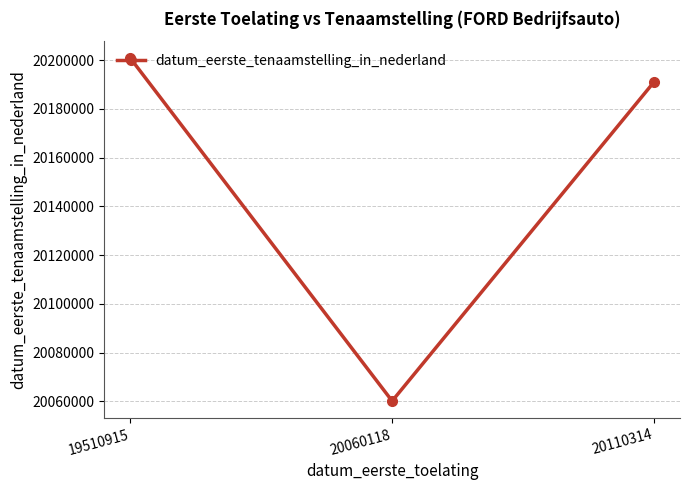

Is this an area chart (filled region under the line)?

No